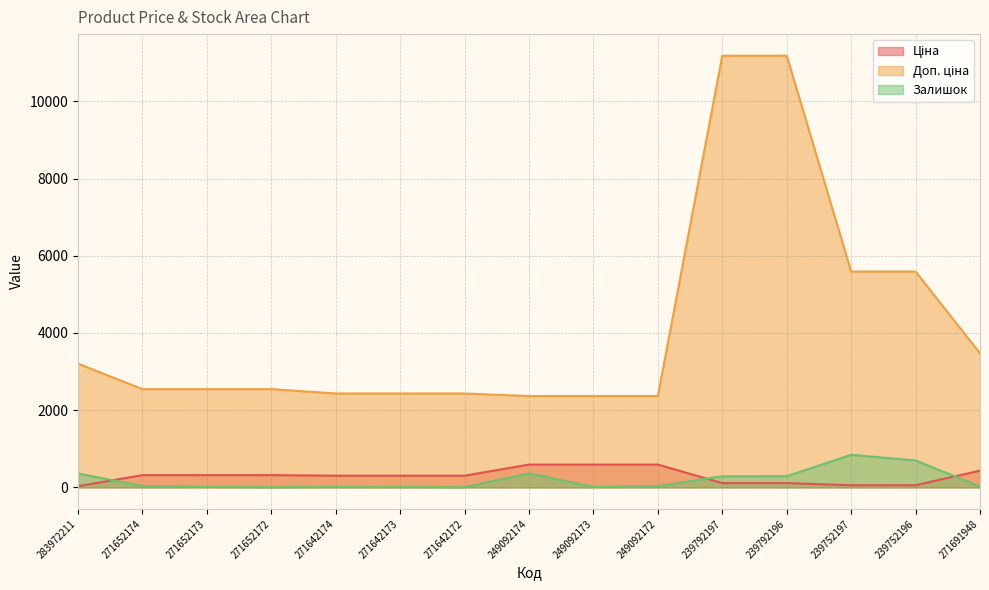

What is the lowest value of the Залишок series?

5.0